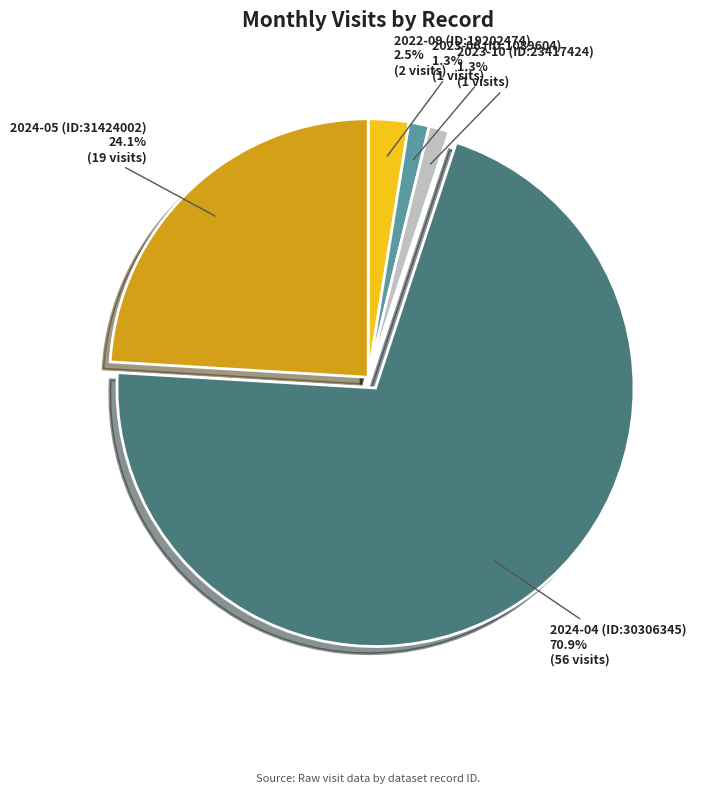

Does any single category account for the majority?

Yes